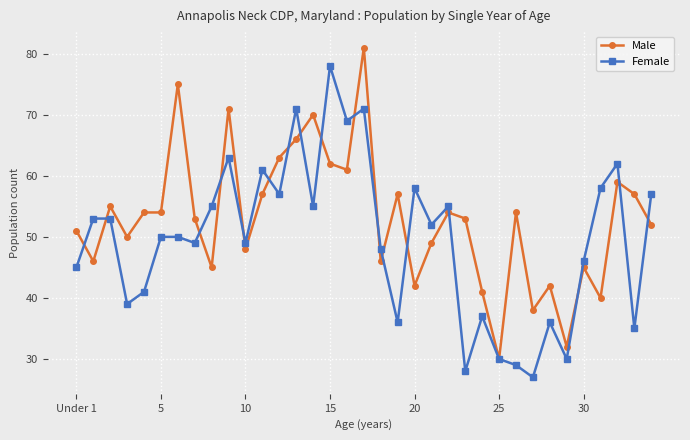

True or false: Male has more than 0 points higher than both neighbors.

True